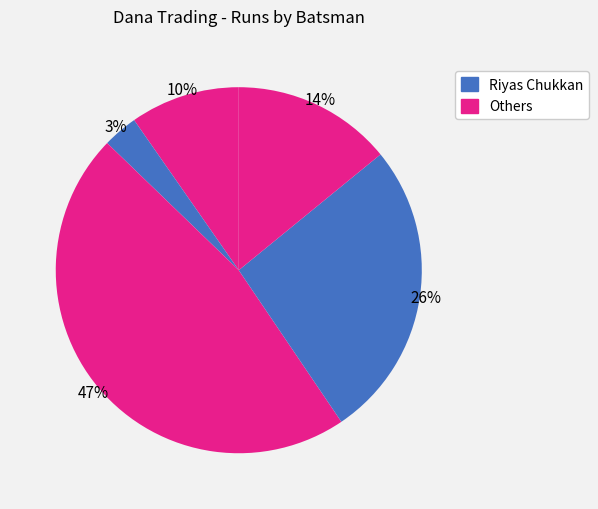

Count the number of slices in the pie.

5